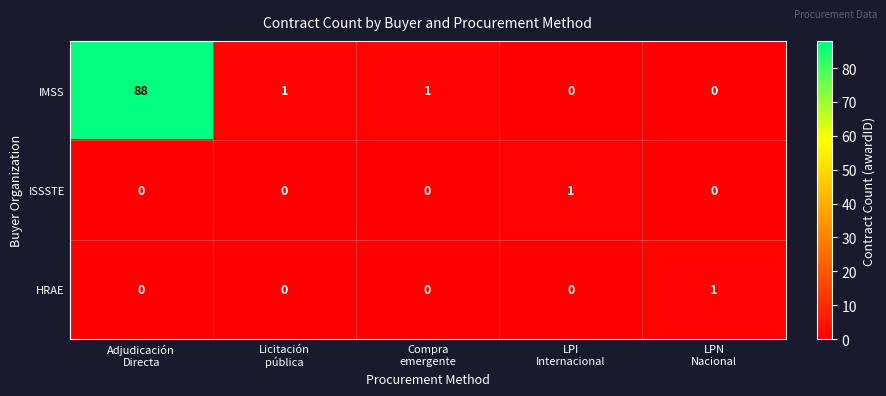

Which series has the largest total across all categories?

IMSS